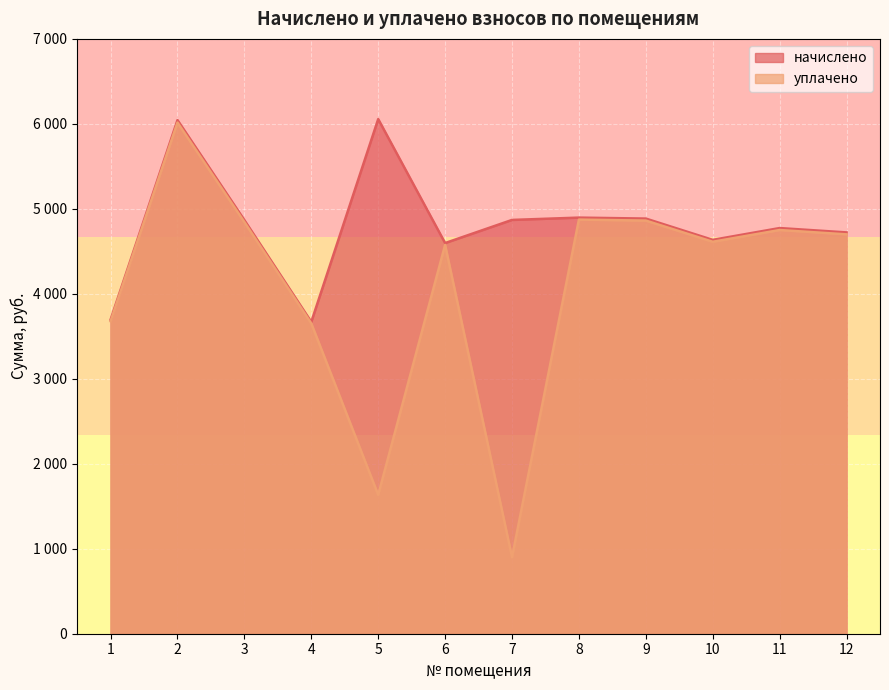

At which category does the chart reach its minimum across all series?

7